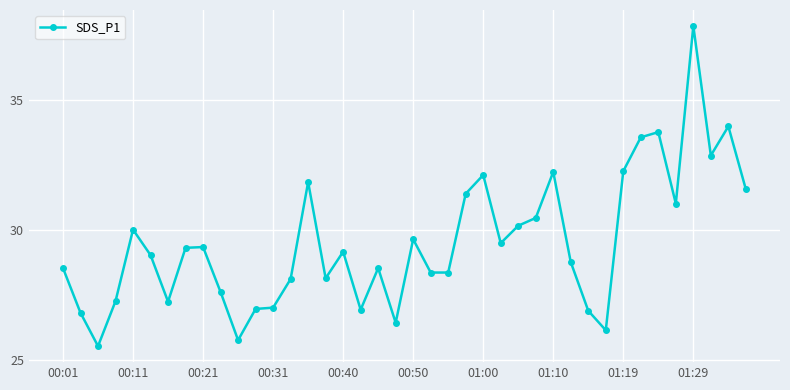

What is the difference between the maximum and minimum values?

12.3